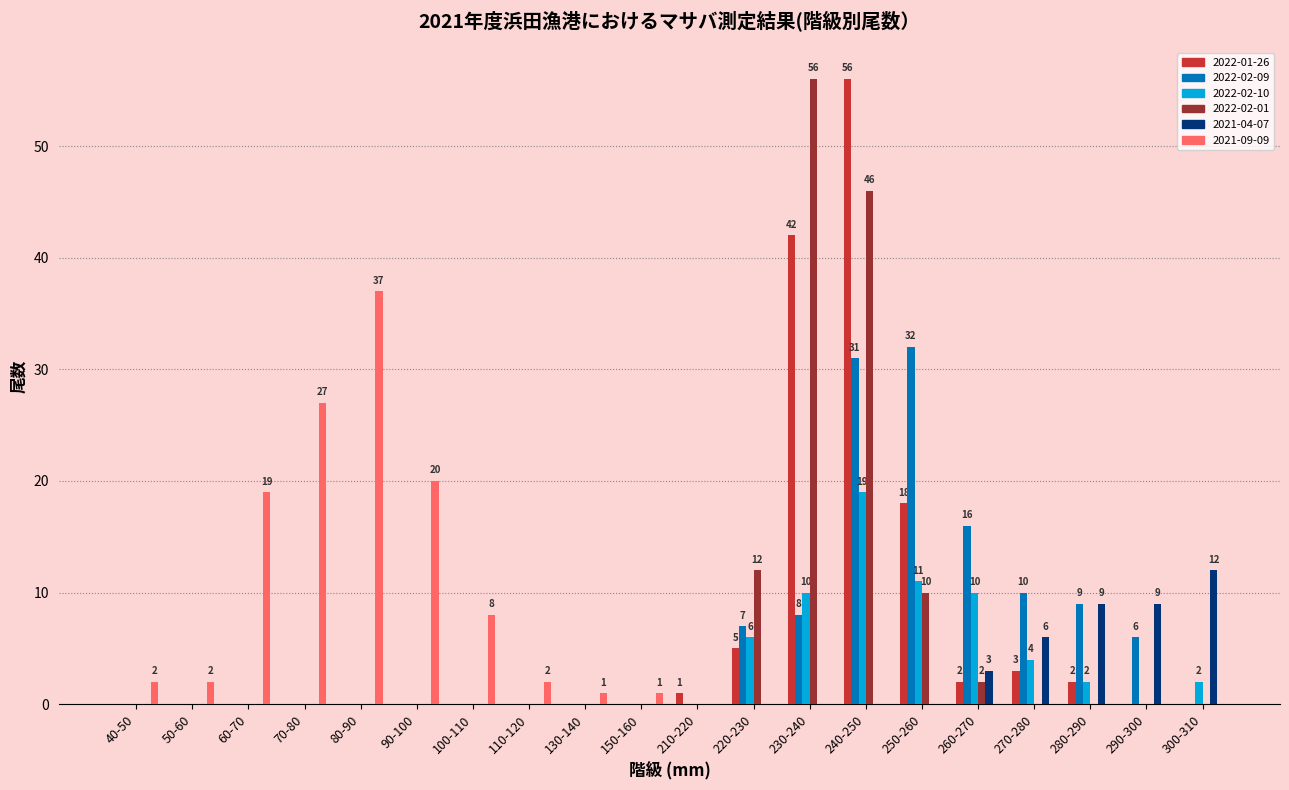

What are all the series names shown in the legend?

2022-01-26, 2022-02-09, 2022-02-10, 2022-02-01, 2021-04-07, 2021-09-09